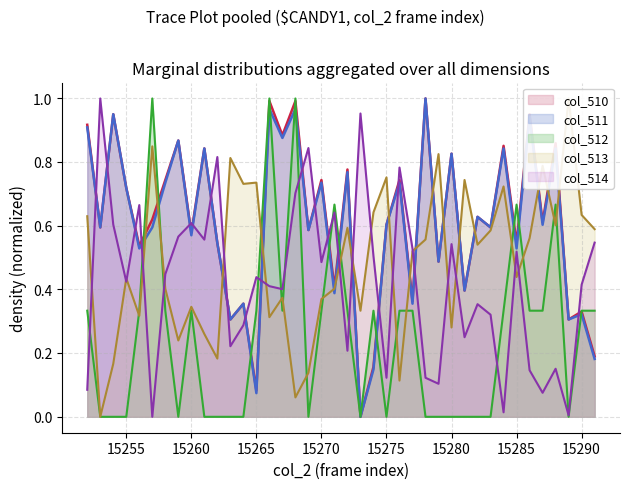

What is the spread (max minus min) of values at 15254?

1.0